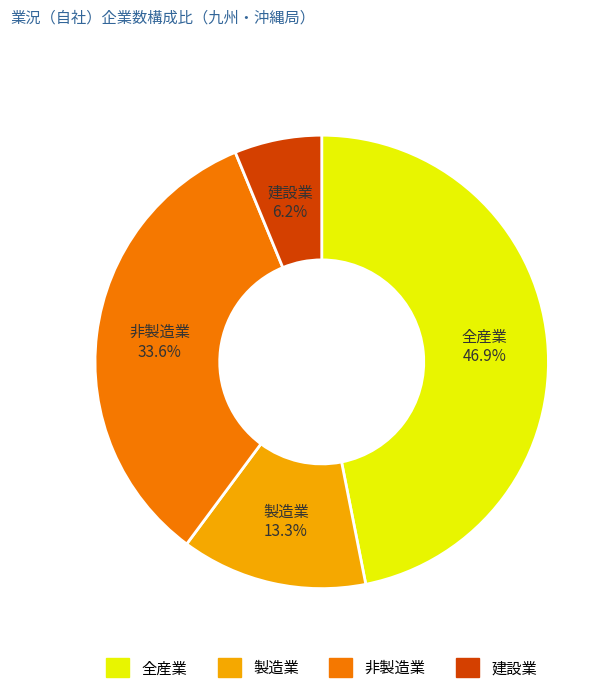

Which slice is the smallest?

建設業